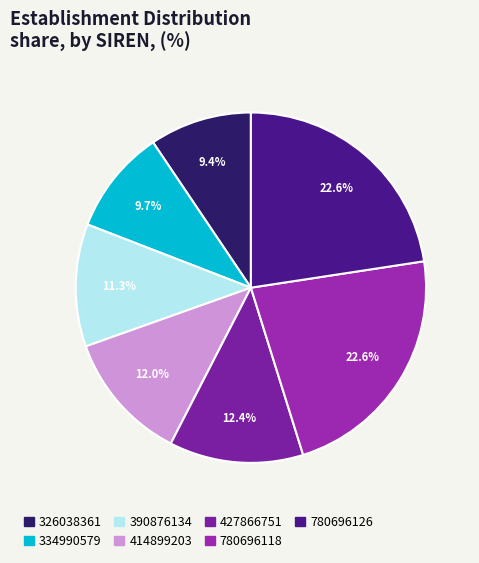

Is there a majority slice in this chart?

No